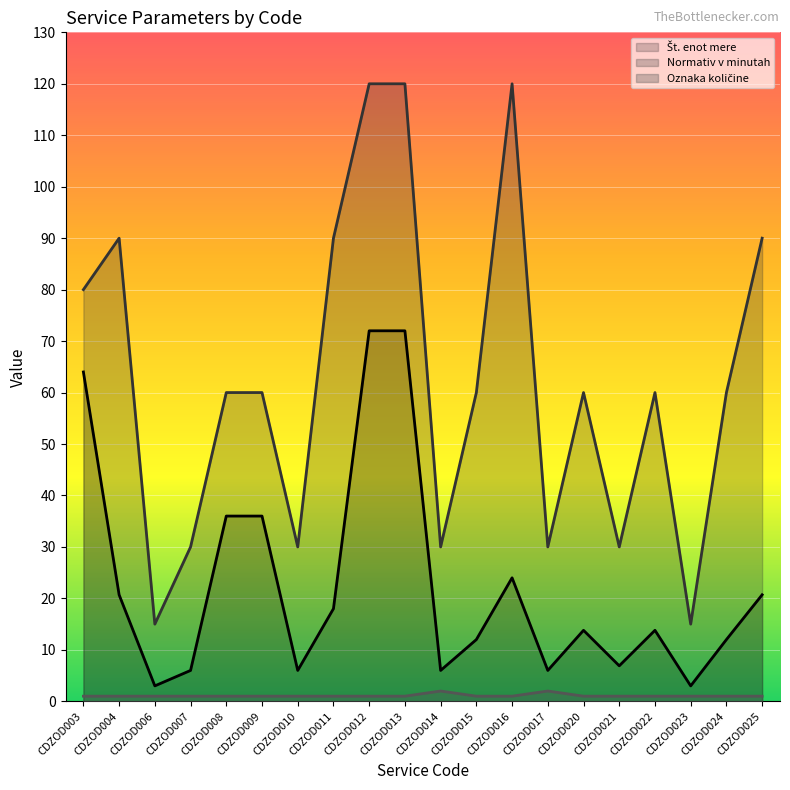

Rank the series at CDZOD014 from highest to lowest value.

Normativ v minutah, Št. enot mere, Oznaka količine